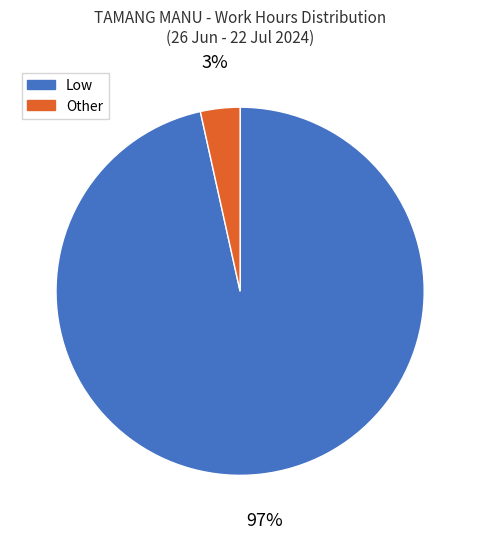

Which category has the smallest portion of the pie?

Other